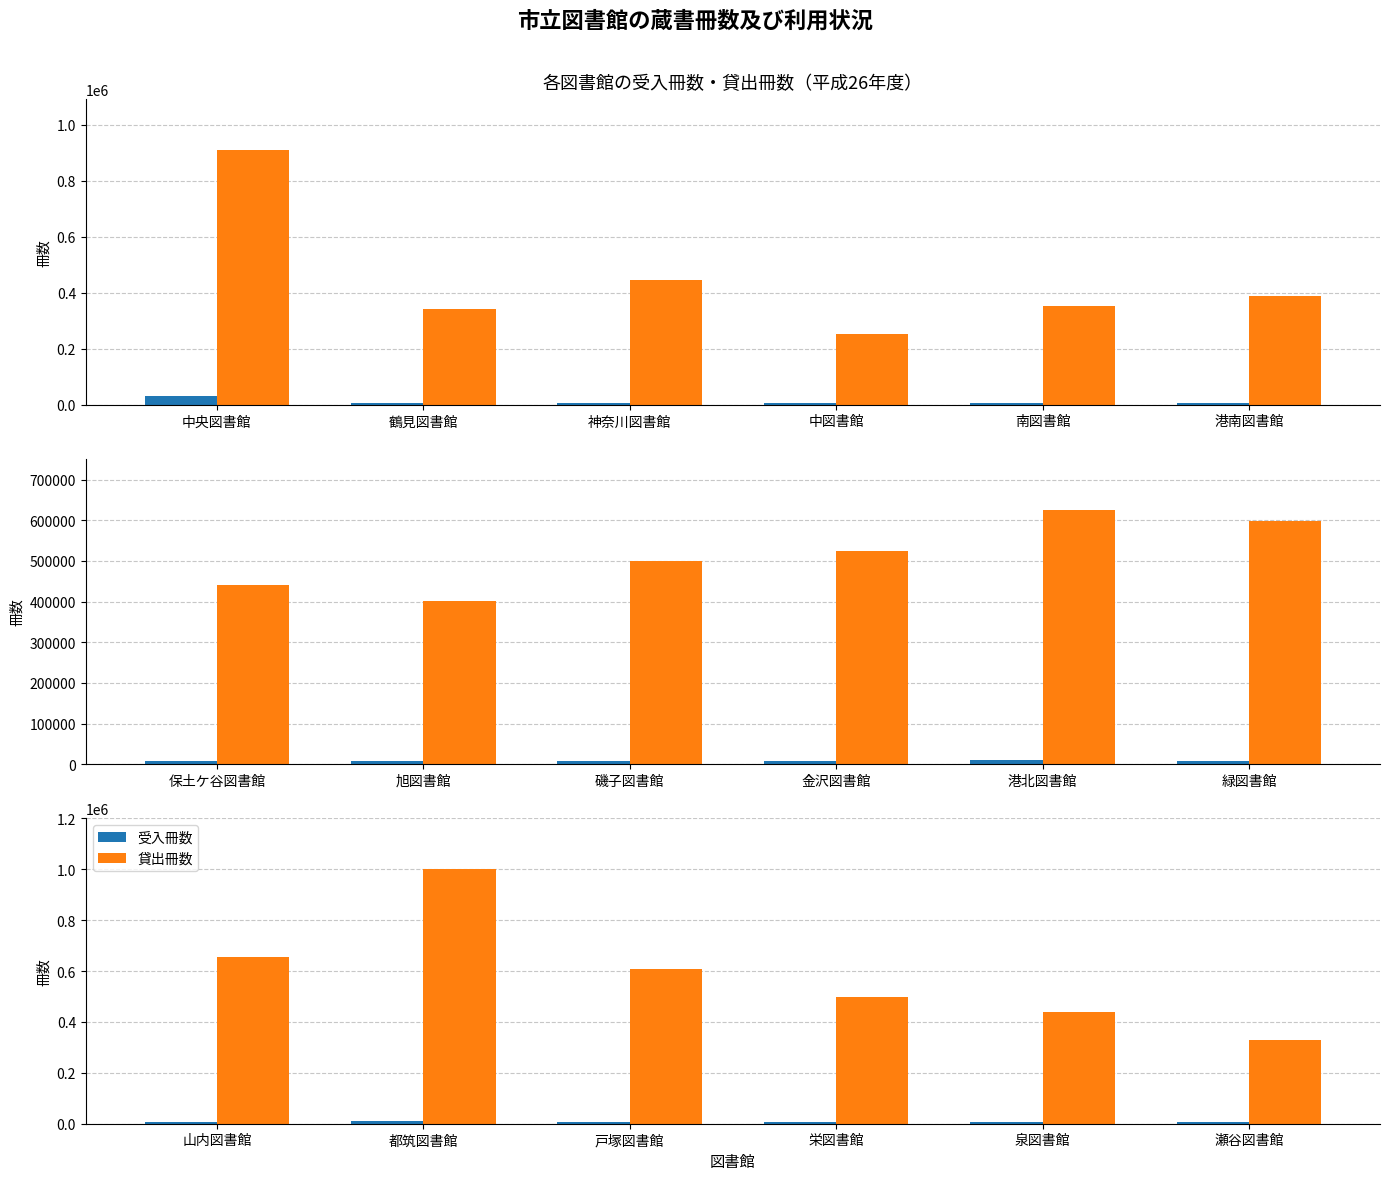

Which series changed the most between 山内図書館 and 泉図書館?

貸出冊数